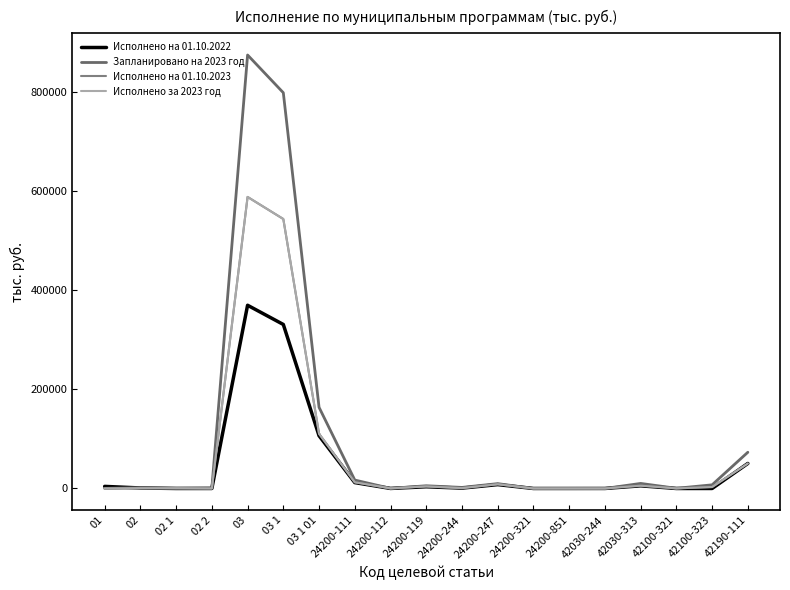

Between 24200-321 and 02 1, which is larger?

24200-321